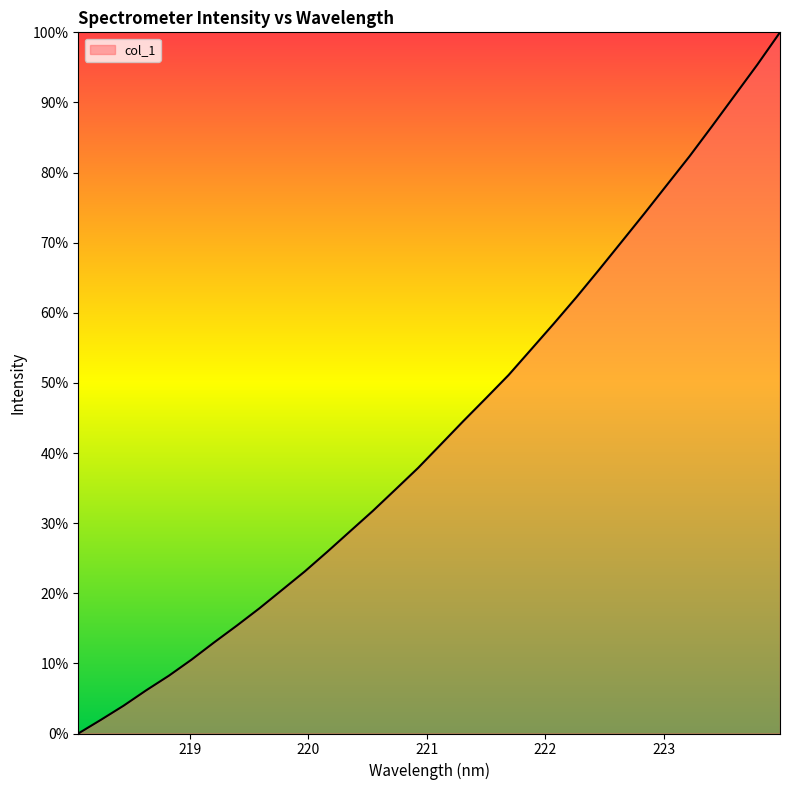

What is the difference between the maximum and minimum values?

100.0